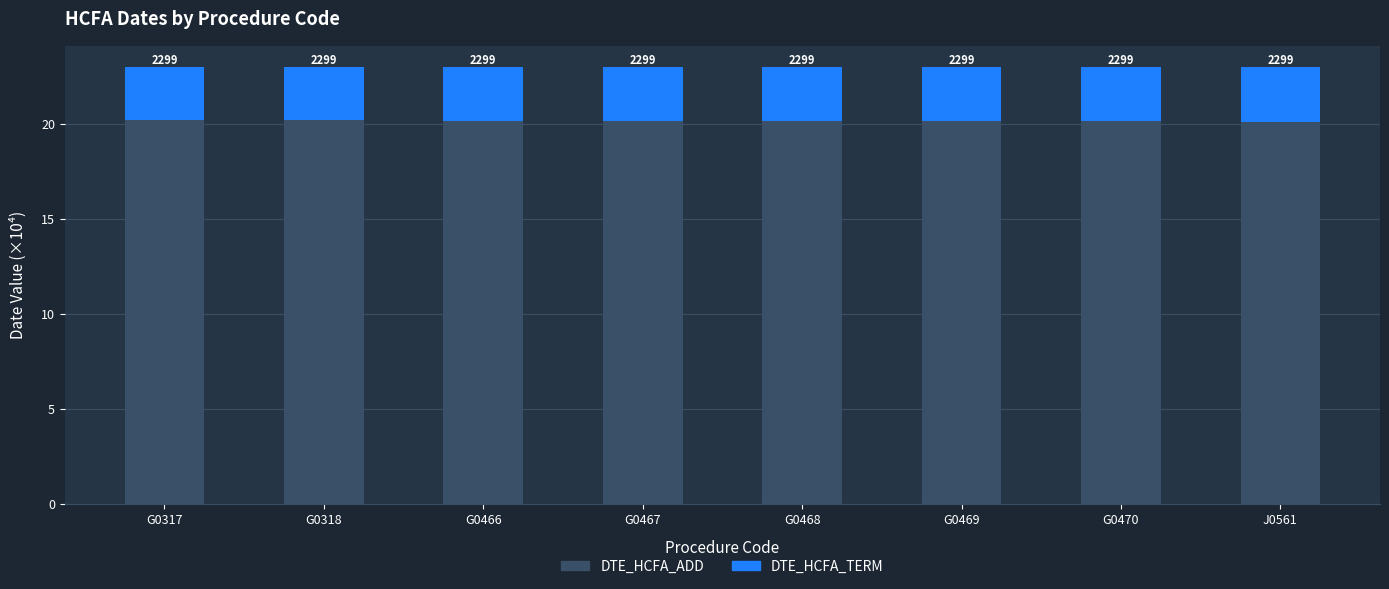

Are the bars grouped side by side (vs. stacked)?

No